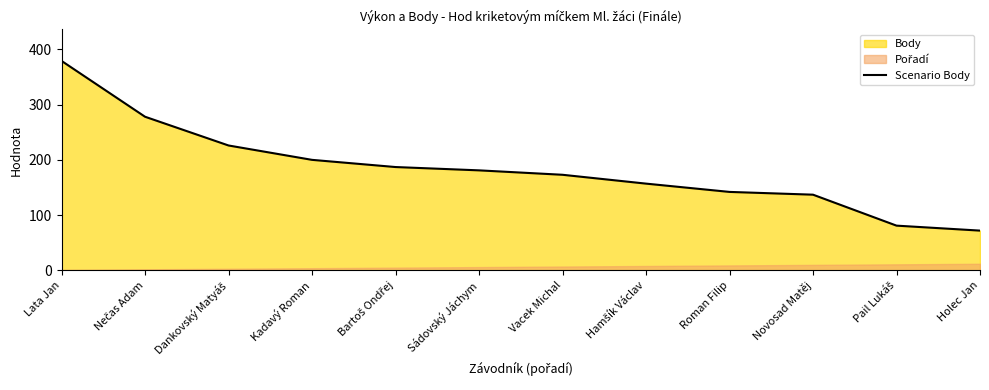

At which label does Scenario Body reach its peak?

Lata Jan